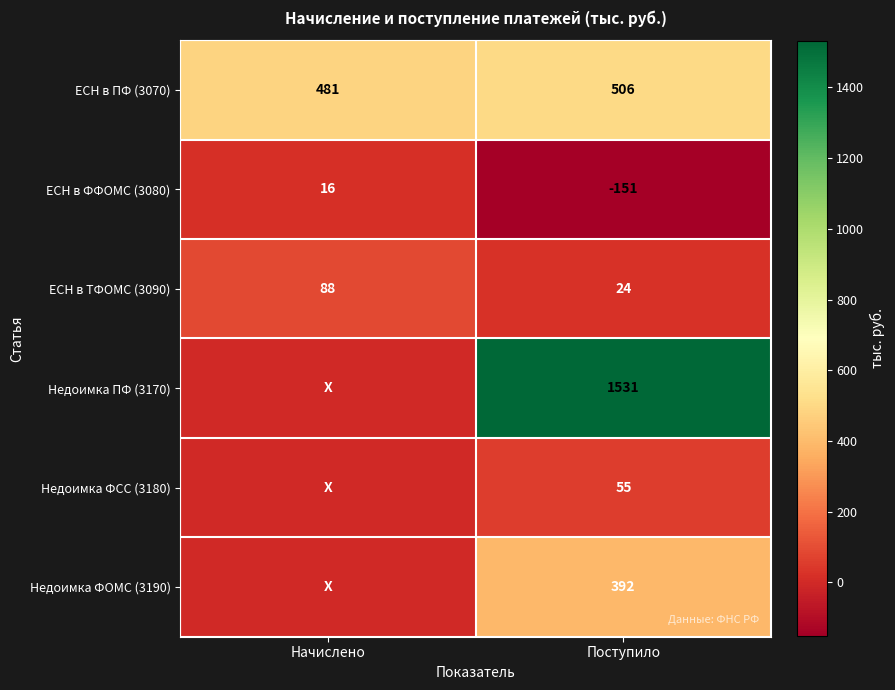

Rank the categories by ЕСН в ФФОМС (3080) value from lowest to highest.

Поступило, Начислено